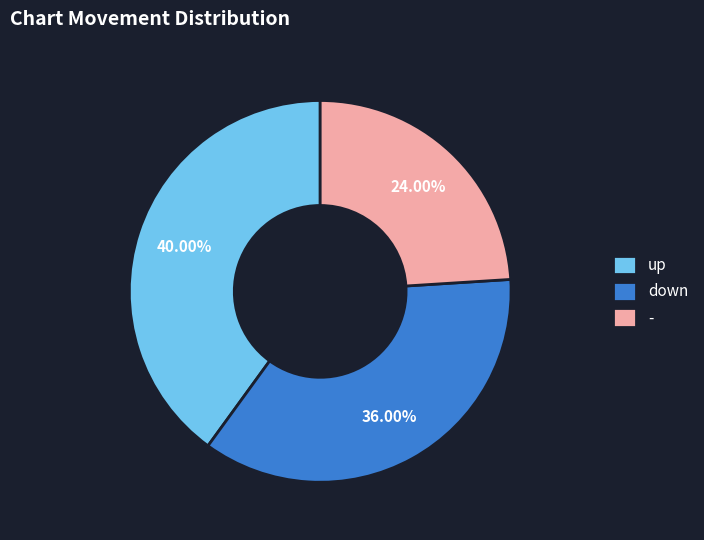

Which slice is the largest?

up